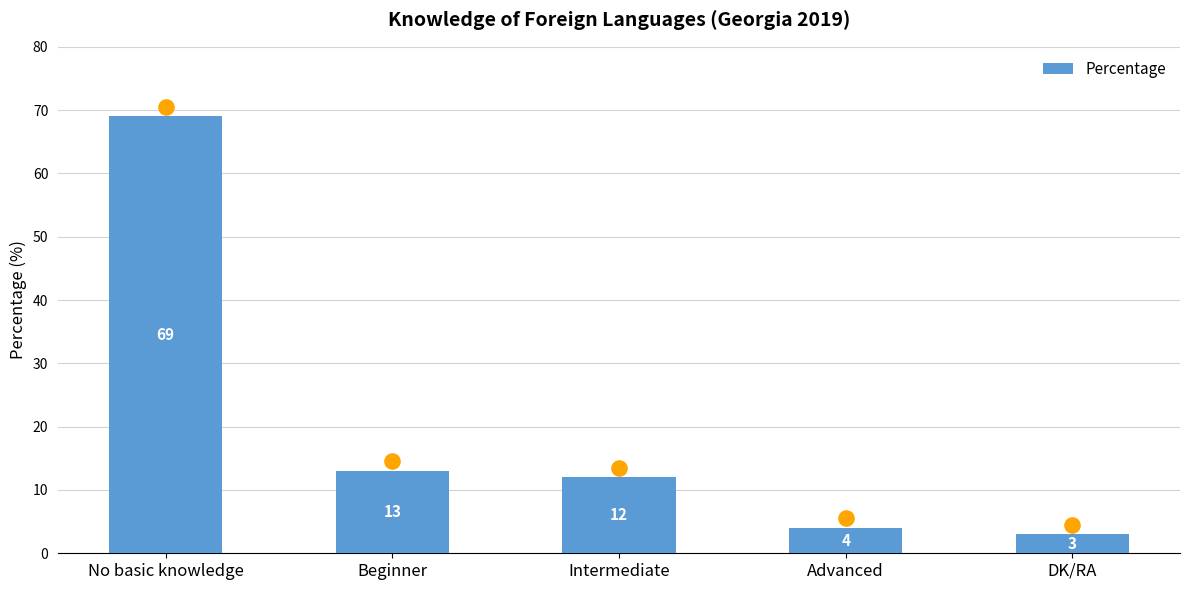

What is the change in value from No basic knowledge to DK/RA?

-66